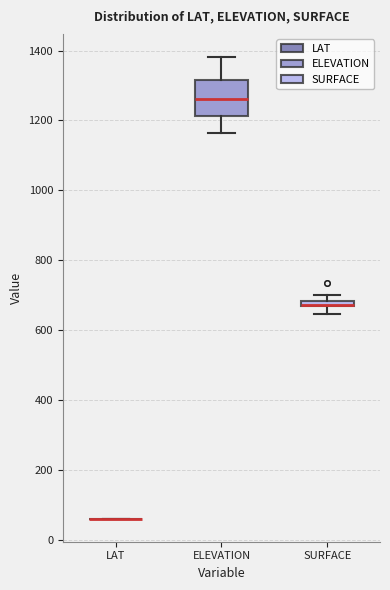

Comparing the boxes themselves (not the whiskers), which one is the tallest?

ELEVATION